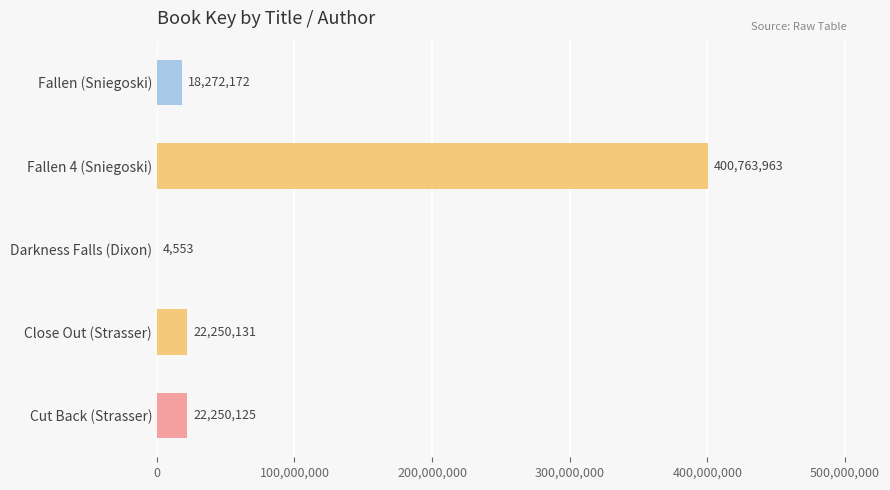

What is the maximum value shown in the chart?

400763963